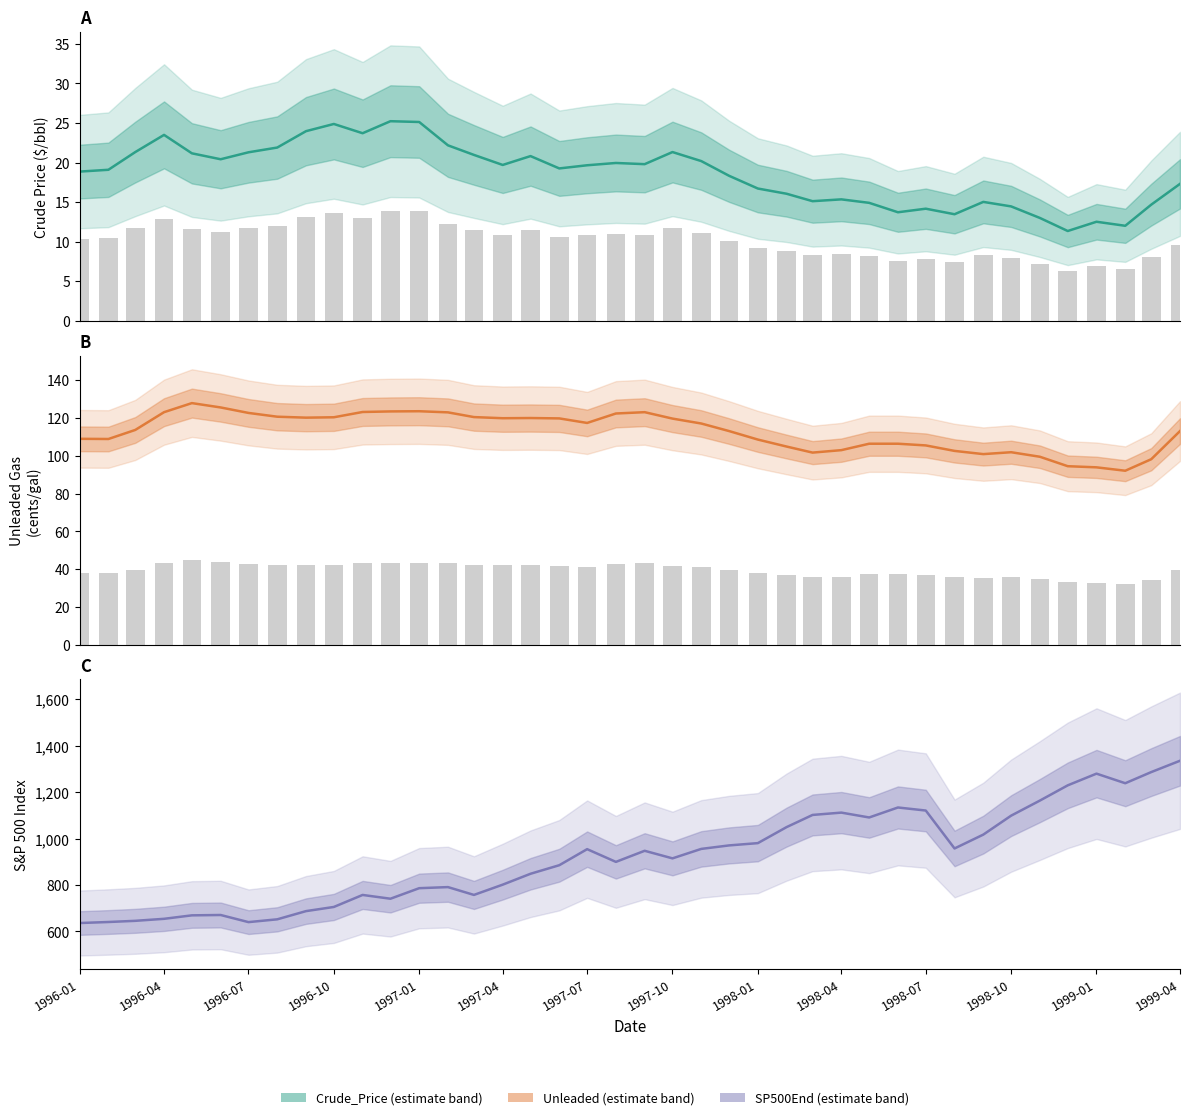

Does the chart contain stacked bars?

No